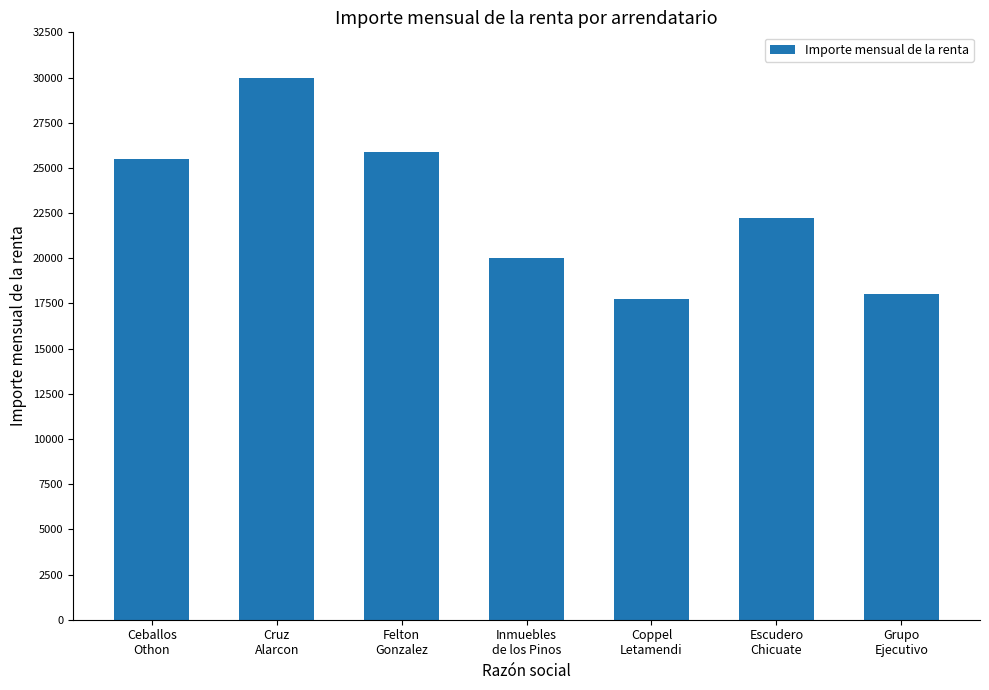

Reading right to left, transcribe all the data shown in this chart.

Grupo
Ejecutivo=18000.0	Escudero
Chicuate=22222.0	Coppel
Letamendi=17745.0	Inmuebles
de los Pinos=20000.0	Felton
Gonzalez=25862.1	Cruz
Alarcon=30000.0	Ceballos
Othon=25508.0